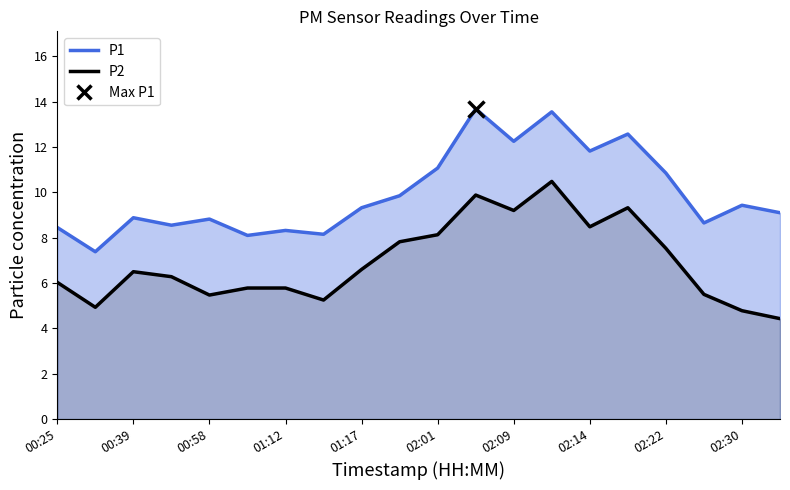

At how many categories does at least one series exceed 12?

4